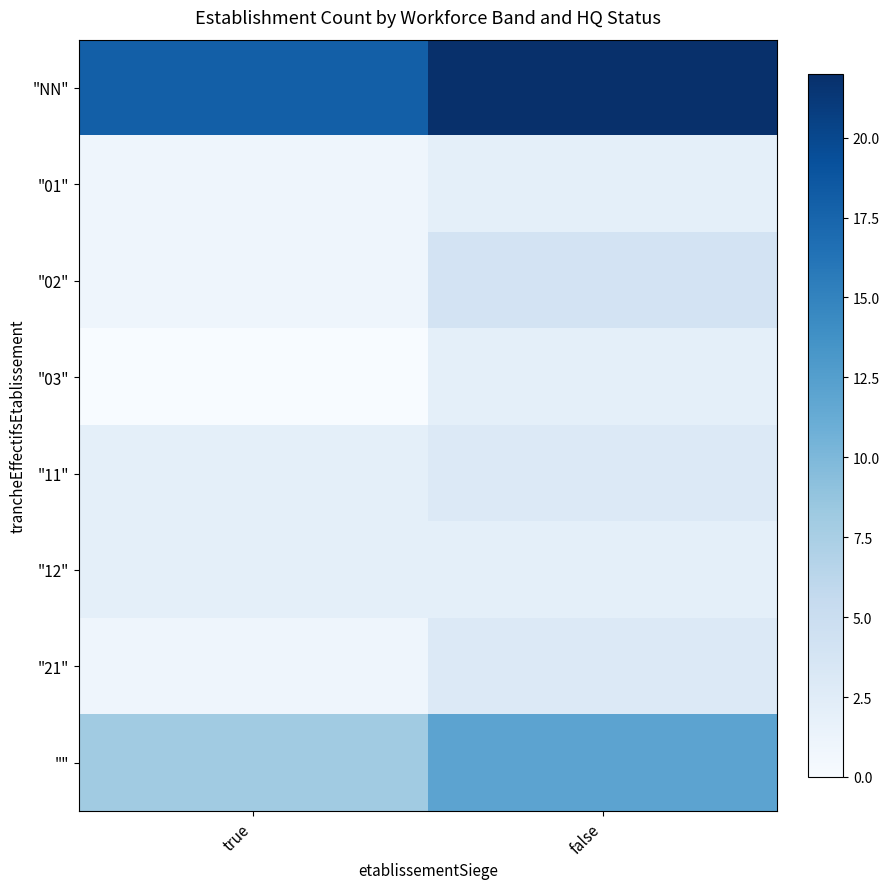

Reading right to left, transcribe all the data shown in this chart.

"NN": false=22	true=18
"01": false=2	true=1
"02": false=4	true=1
"03": false=2	true=0
"11": false=3	true=2
"12": false=2	true=2
"21": false=3	true=1
"": false=12	true=8